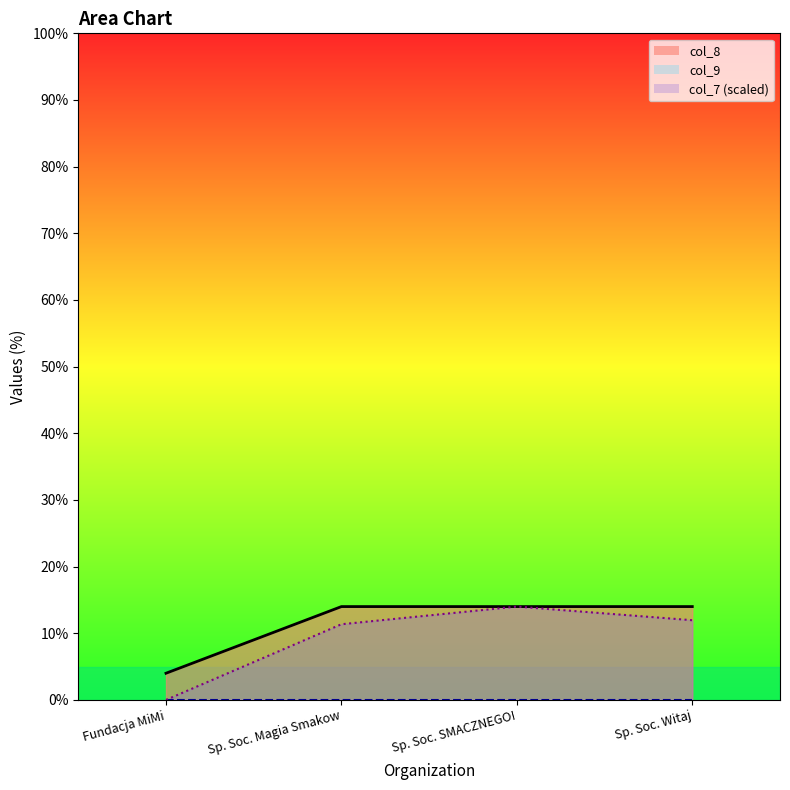

What is the highest value of the col_8 series?

14.0